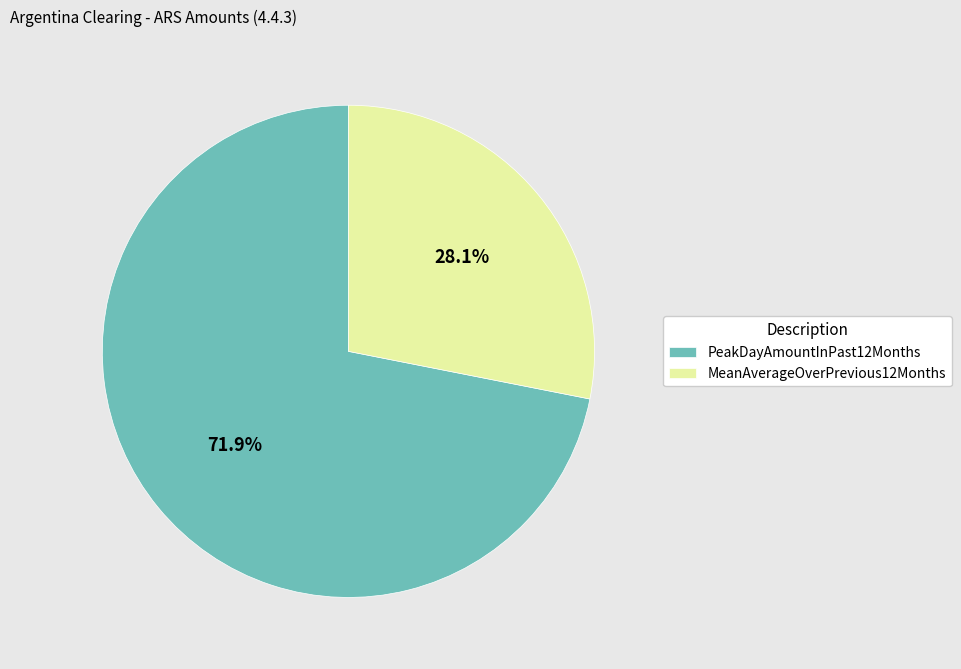

Which category accounts for the majority?

PeakDayAmountInPast12Months